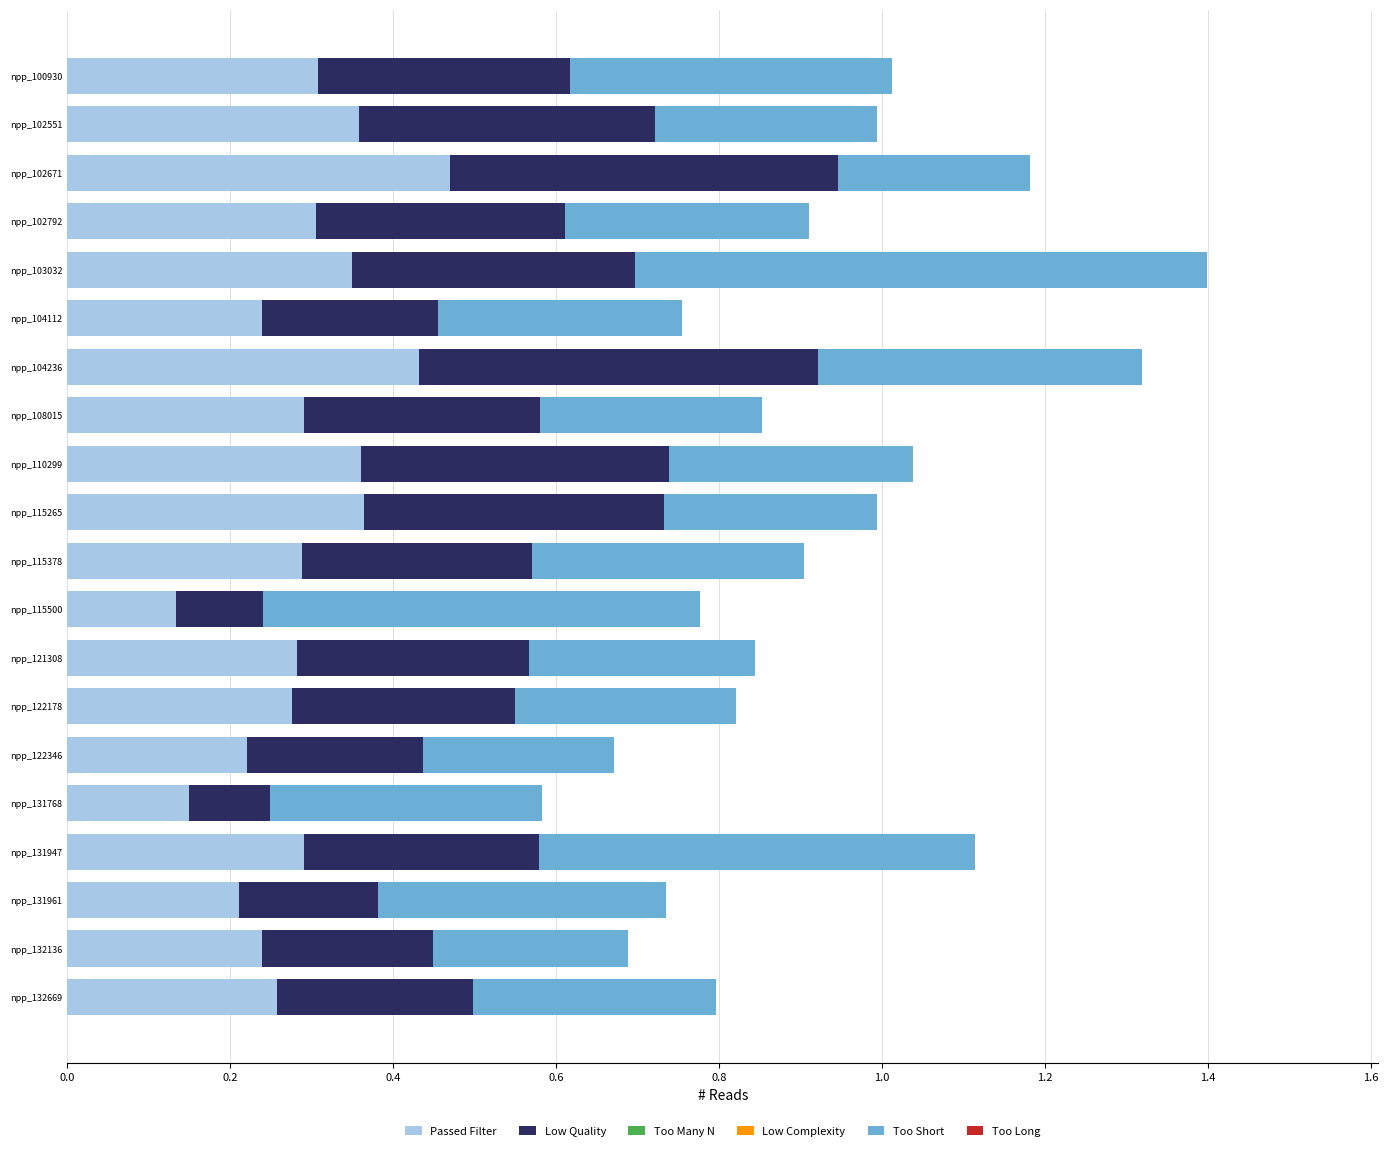

At which category is the sum across all series the highest?

npp_103032